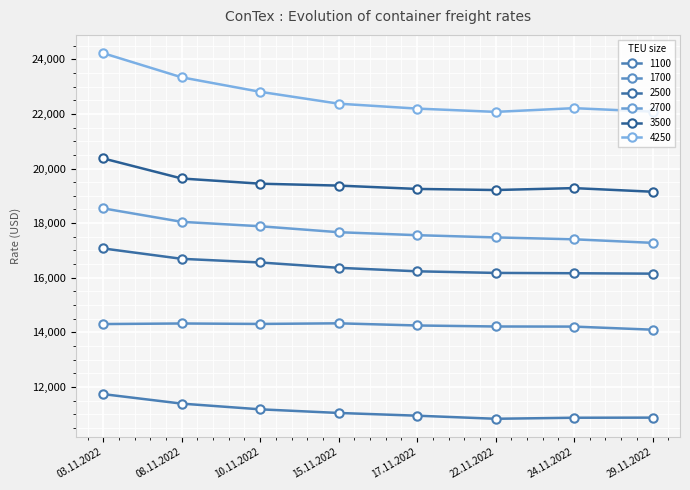

List the series in order of their peak value, lowest first.

1100, 1700, 2500, 2700, 3500, 4250